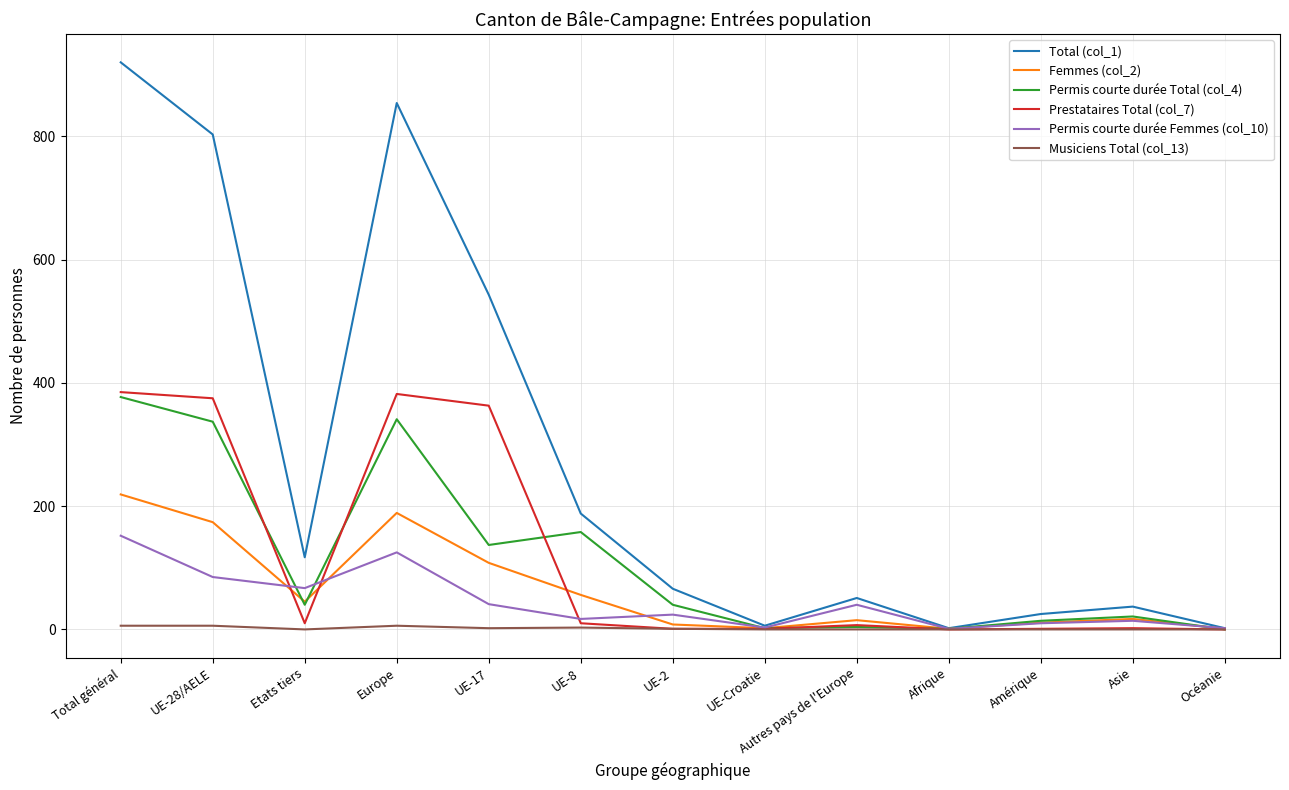

The Total (col_1) series shows 109 at UE-2. True or false?

False